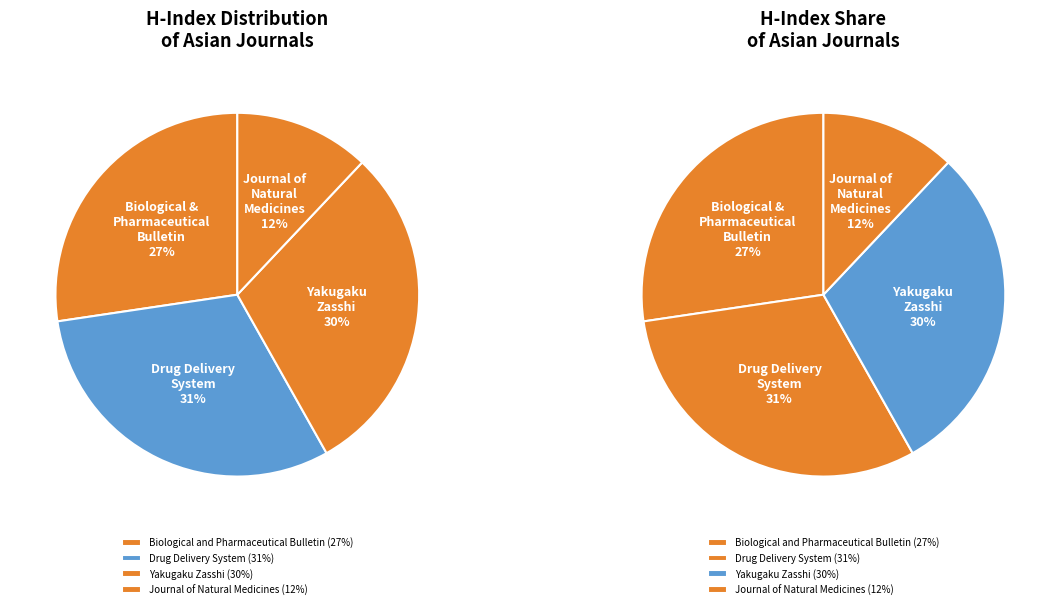

Which slice is the smallest?

Journal of Natural Medicines